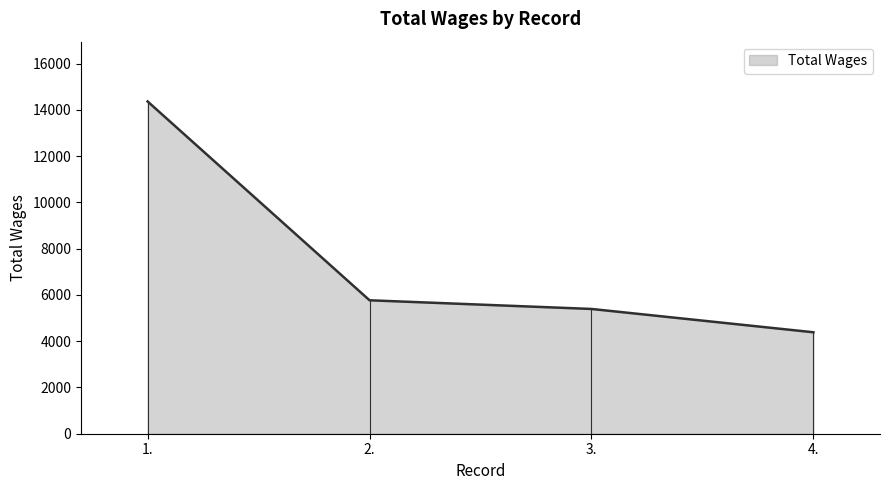

Approximately how many times larger is the value at 4. compared to 1.?

0.3